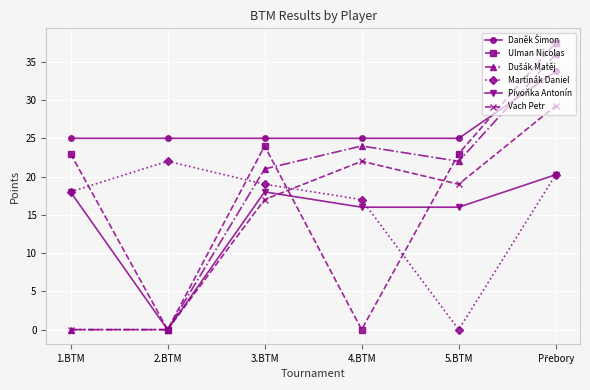

What is the label of the 3rd point from the left?

3.BTM